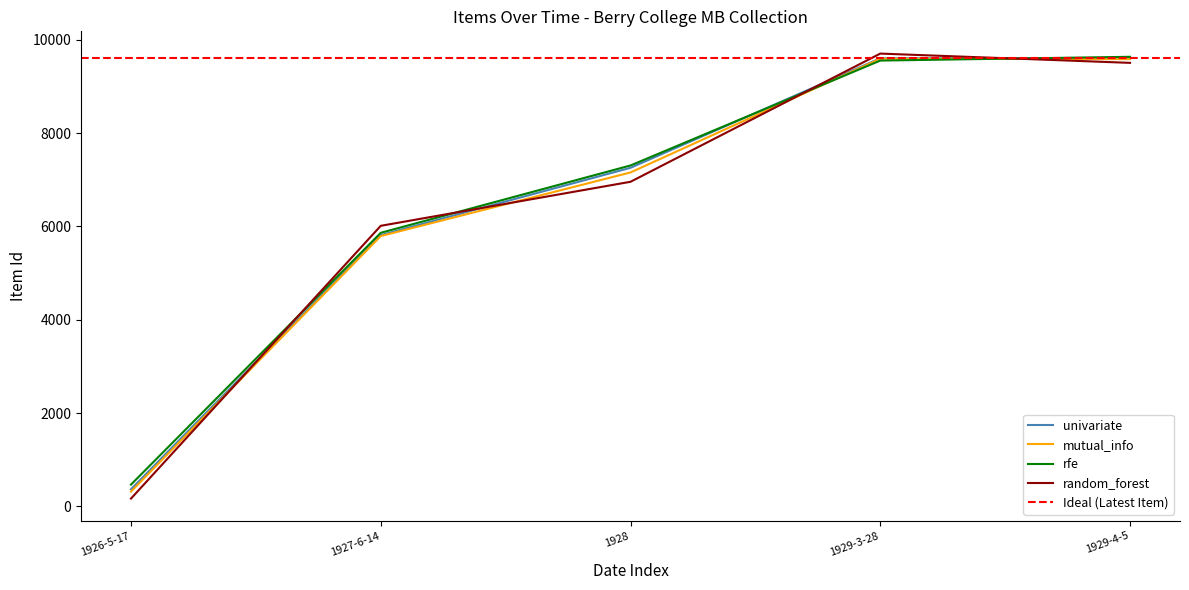

At which label does random_forest reach its minimum?

1926-5-17